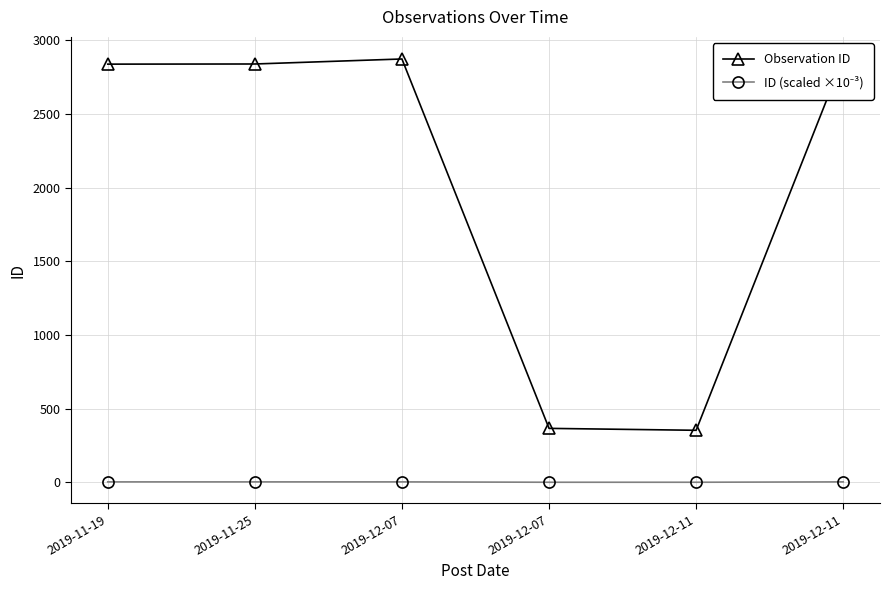

Which has a higher value, 2019-12-07 or 2019-11-19?

2019-12-07